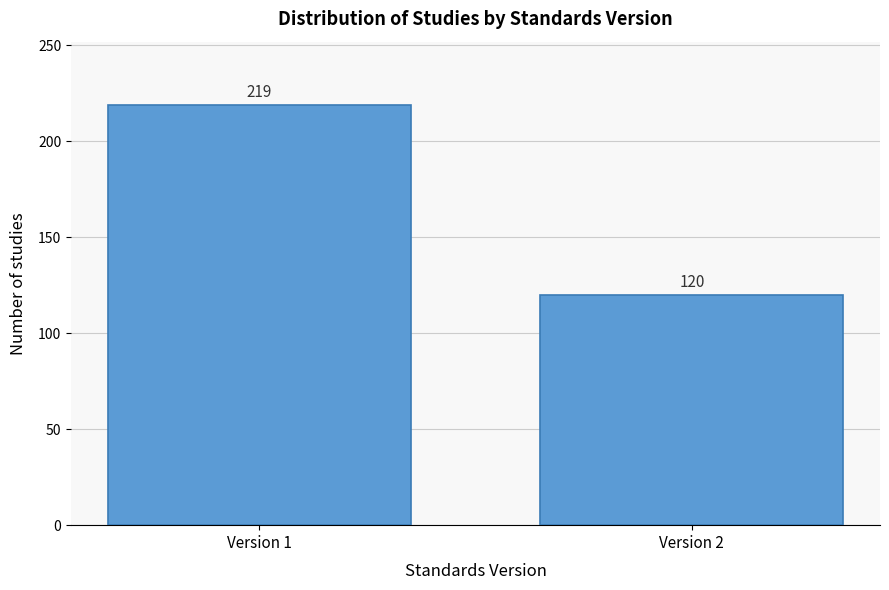

Reading left to right, extract all data points from this chart.

219	120